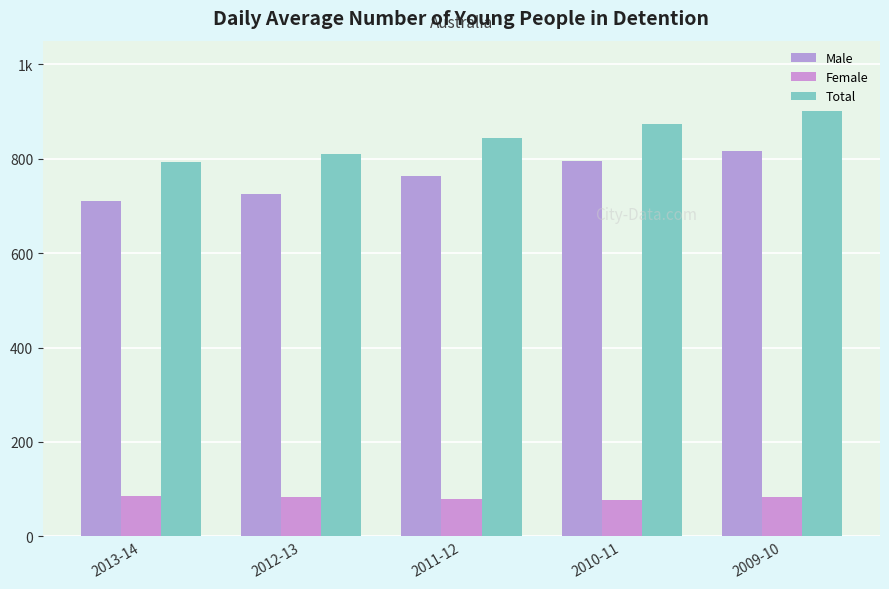

Reading left to right, what are all the values shown in this chart?

Male: 2013-14=710	2012-13=726	2011-12=763	2010-11=795	2009-10=817
Female: 2013-14=85	2012-13=84	2011-12=80	2010-11=78	2009-10=84
Total: 2013-14=794	2012-13=810	2011-12=843	2010-11=874	2009-10=901